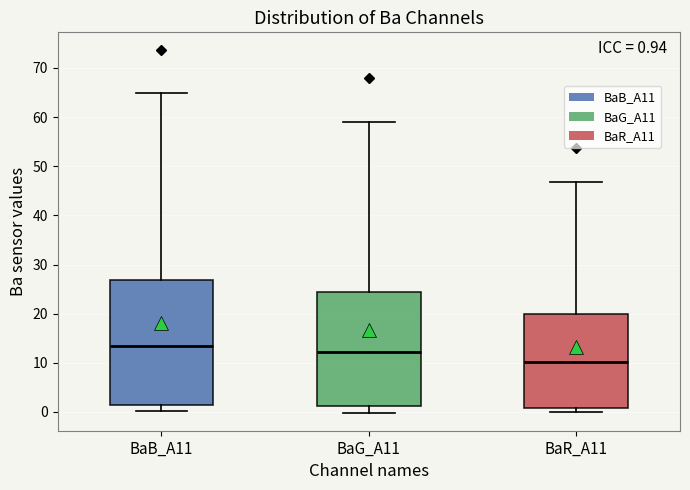

Which box is the tallest, from its lower edge to its upper edge?

BaB_A11